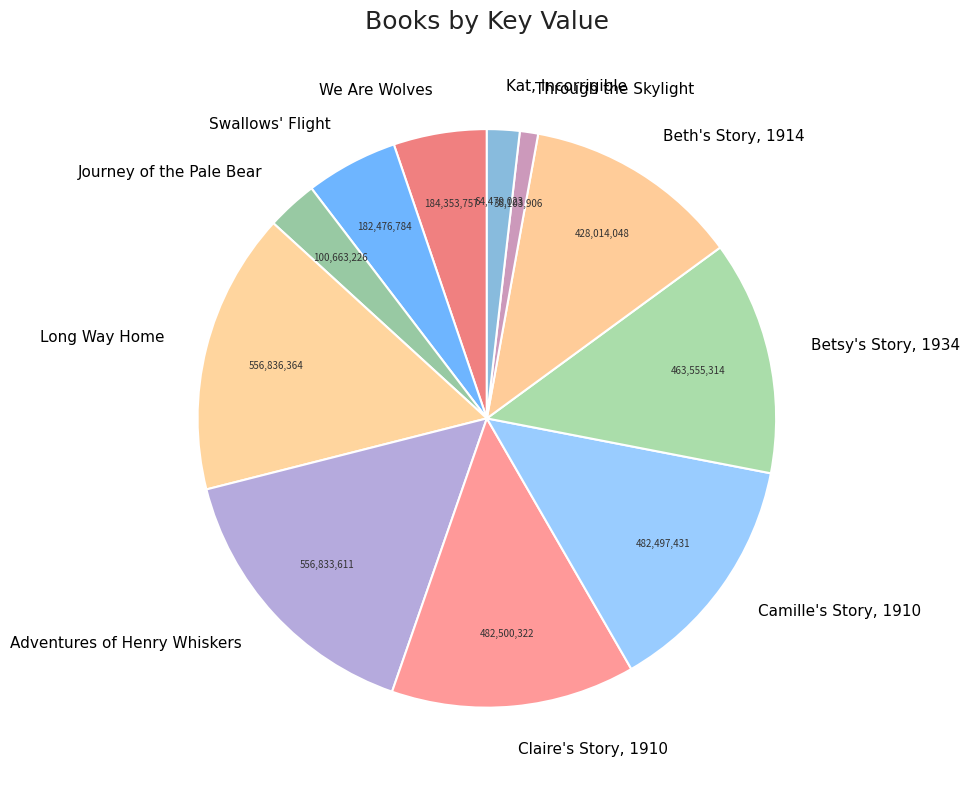

Which category has the smallest portion of the pie?

Through the Skylight